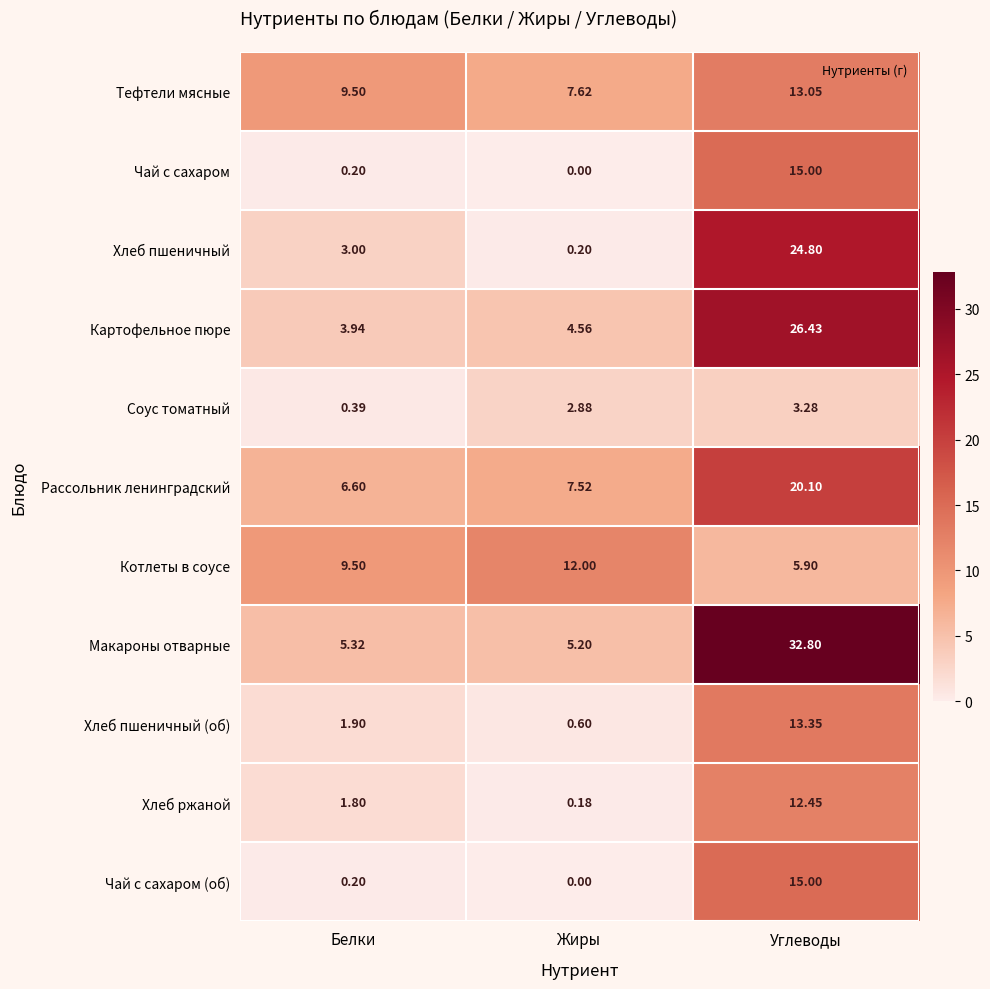

List the labels in order of Тефтели мясные value, largest first.

Углеводы, Белки, Жиры